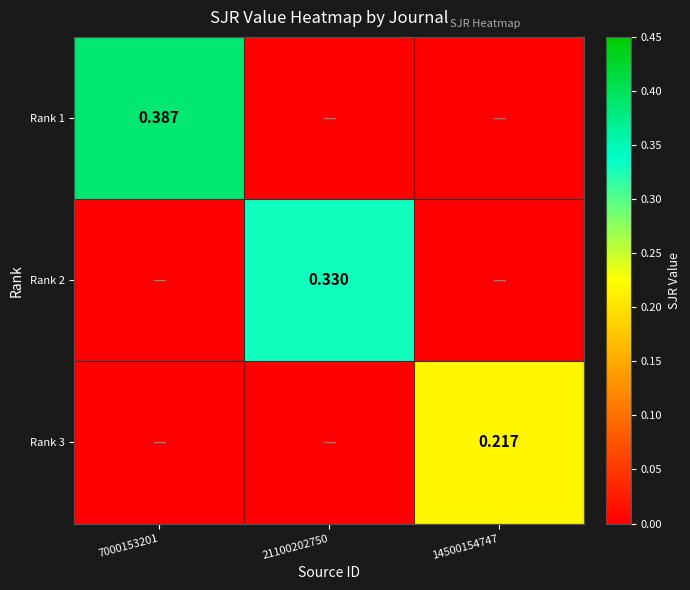

The value of Rank 3 at 21100202750 is 0.1. True or false?

False